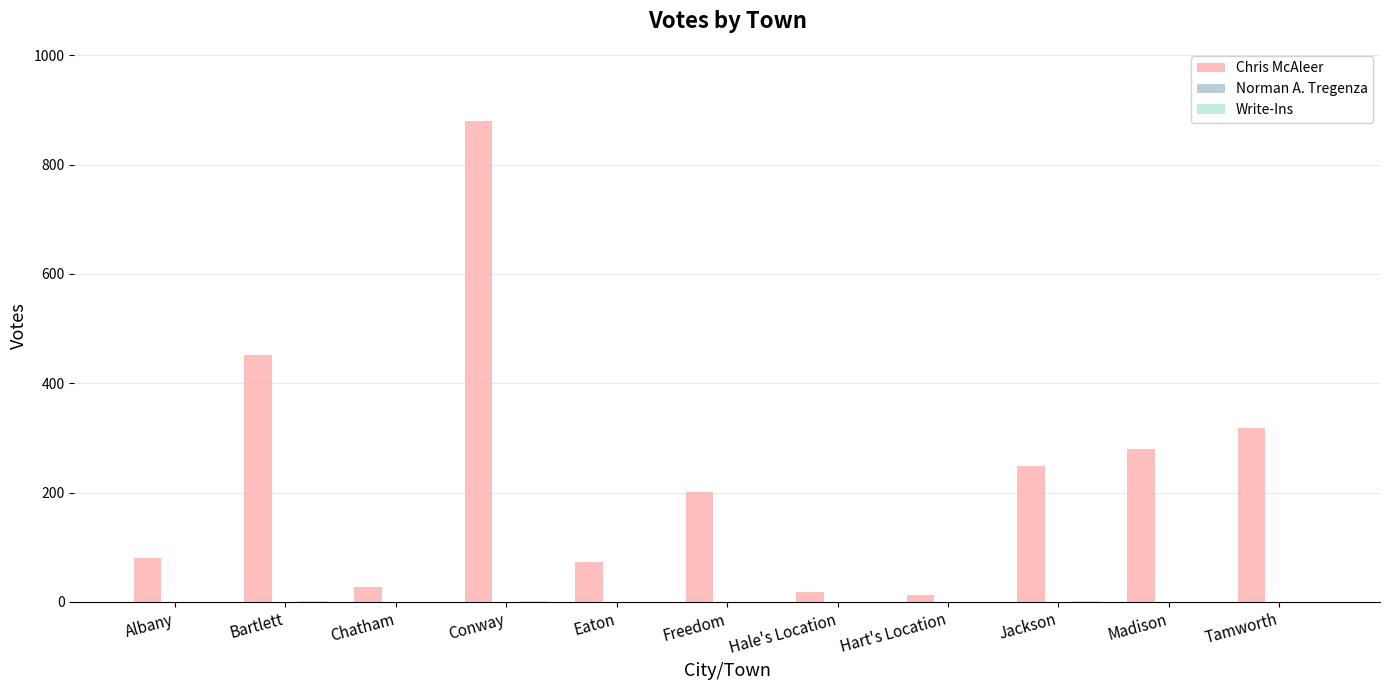

Which series has the largest total across all categories?

Chris McAleer